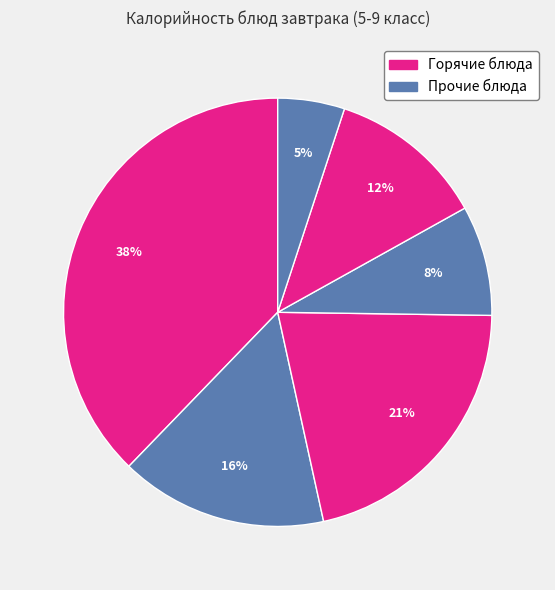

Count the number of slices in the pie.

6